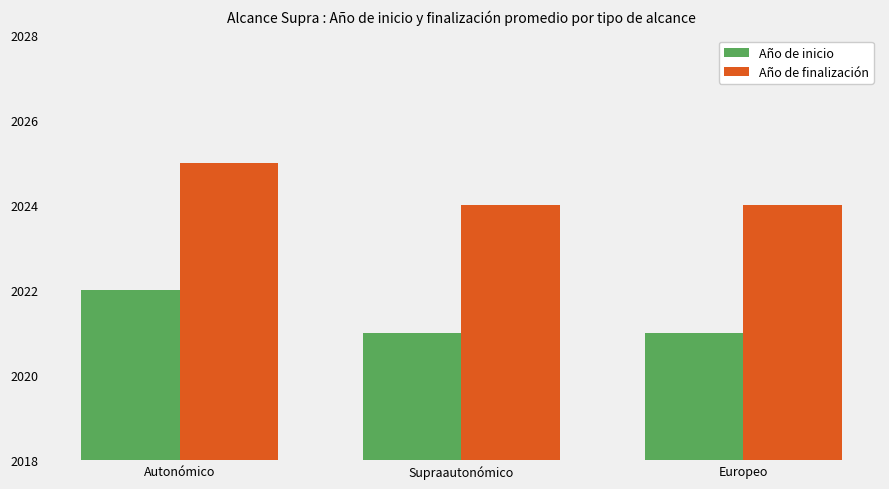

Is the value of Año de inicio at Europeo greater than the value of Año de finalización at Autonómico?

No